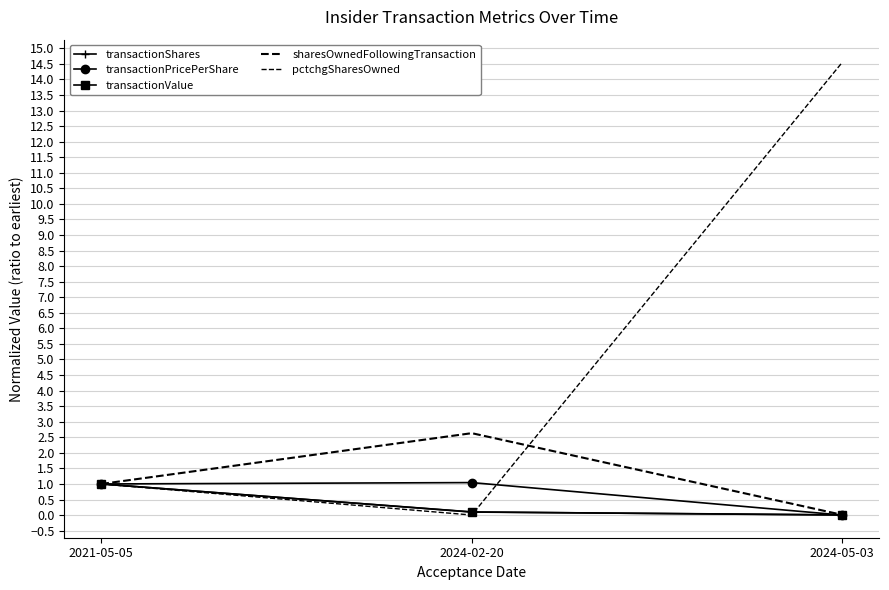

Which series changed the most between 2024-02-20 and 2024-05-03?

pctchgSharesOwned